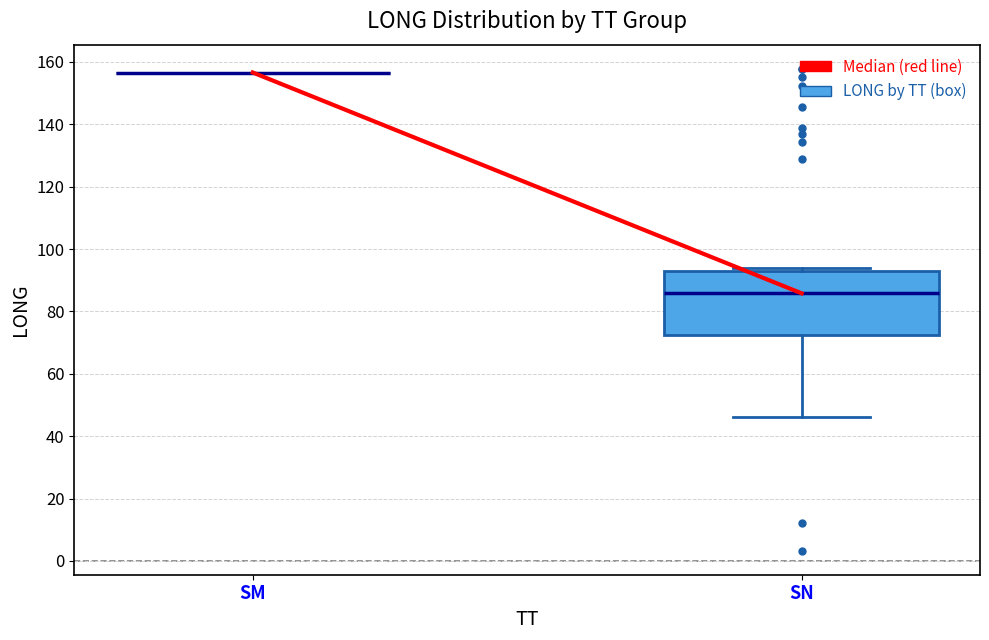

Where is the upper edge of the box for SN on the y-axis? The values are not printed on the chart, so give them approximately, as read against the axis.

92